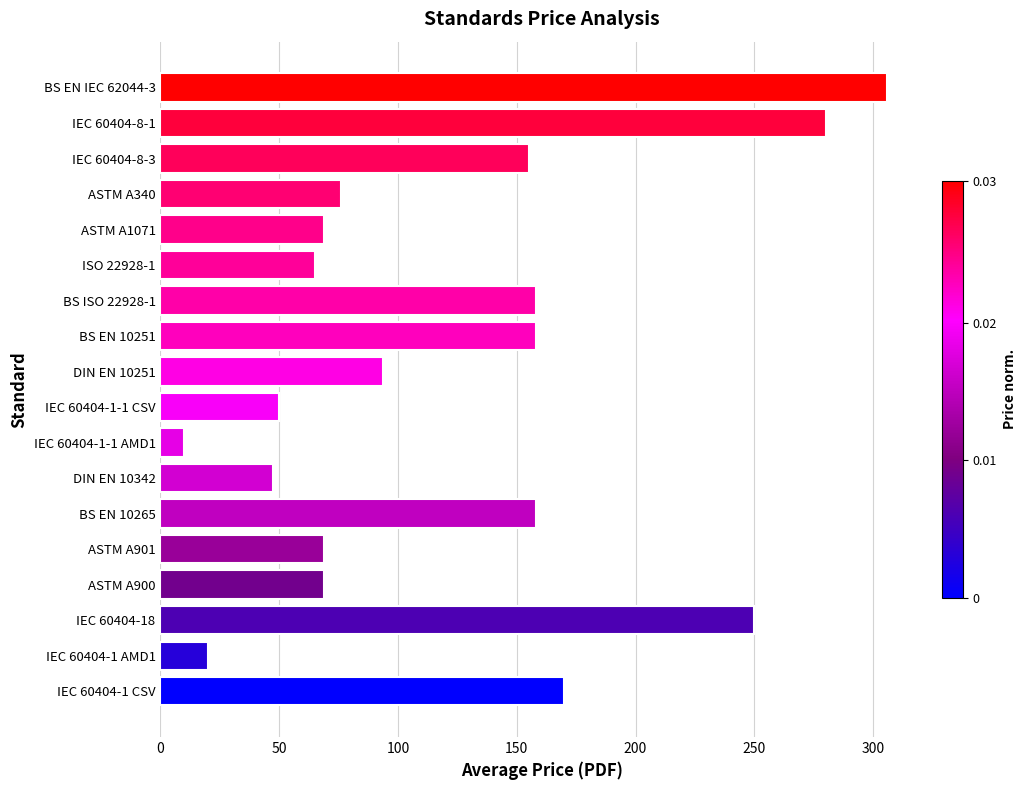

Between DIN EN 10251 and ASTM A901, which is larger?

DIN EN 10251